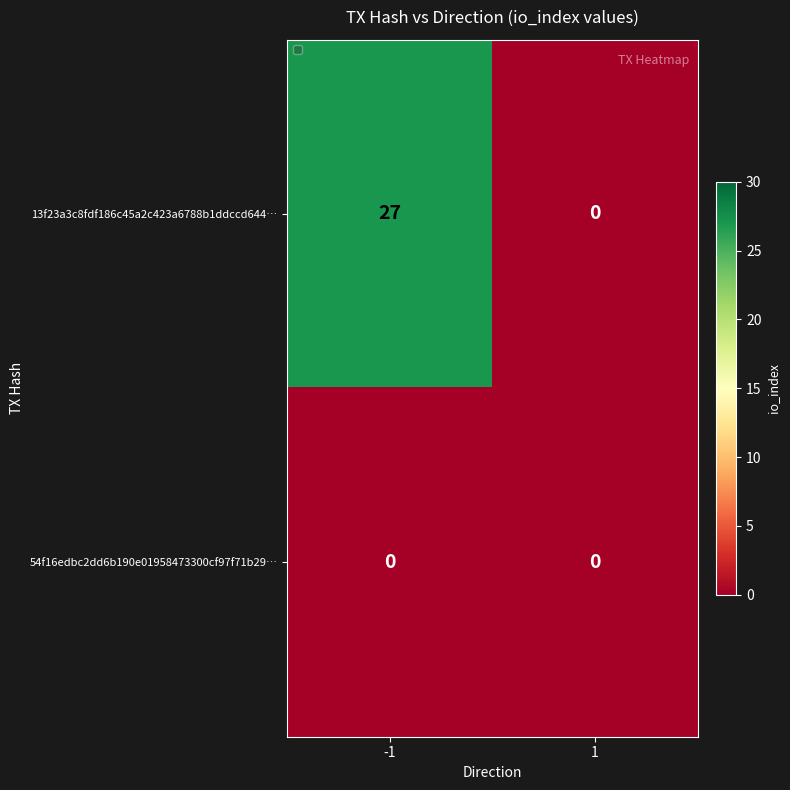

At -1, list the series in order from largest to smallest.

13f23a3c8fdf186c45a2c423a6788b1ddccd644…, 54f16edbc2dd6b190e01958473300cf97f71b29…